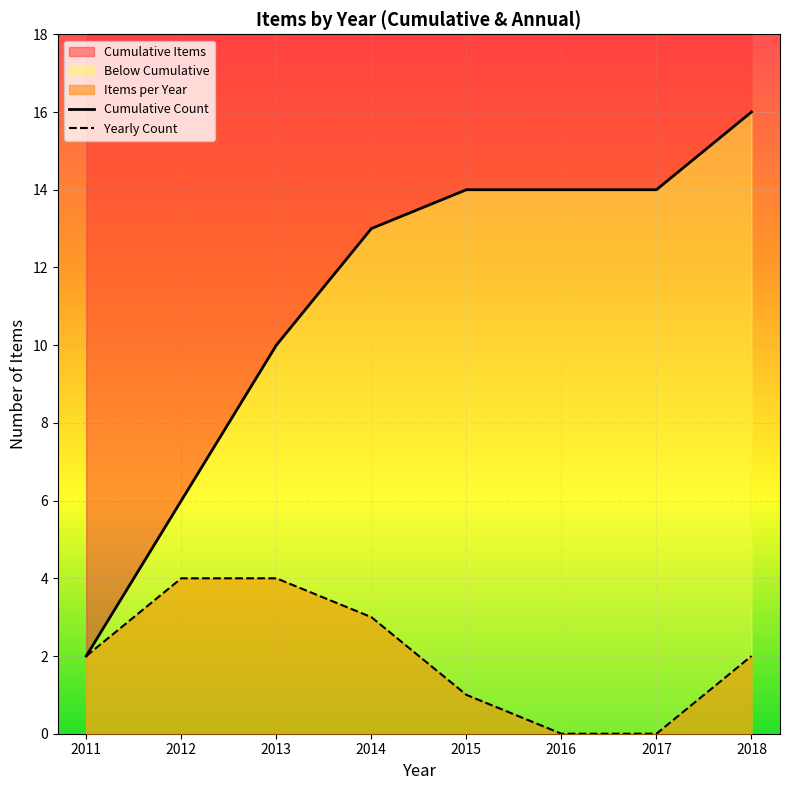

True or false: Cumulative Count has more than 2 points higher than both neighbors.

False